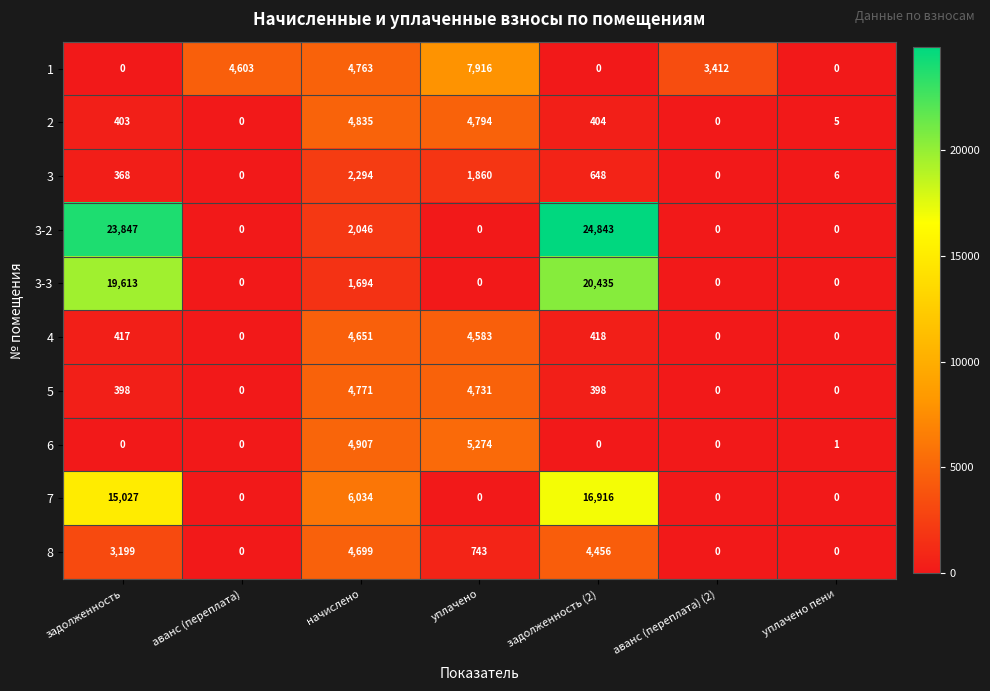

What is the total value across all series at начислено?

40694